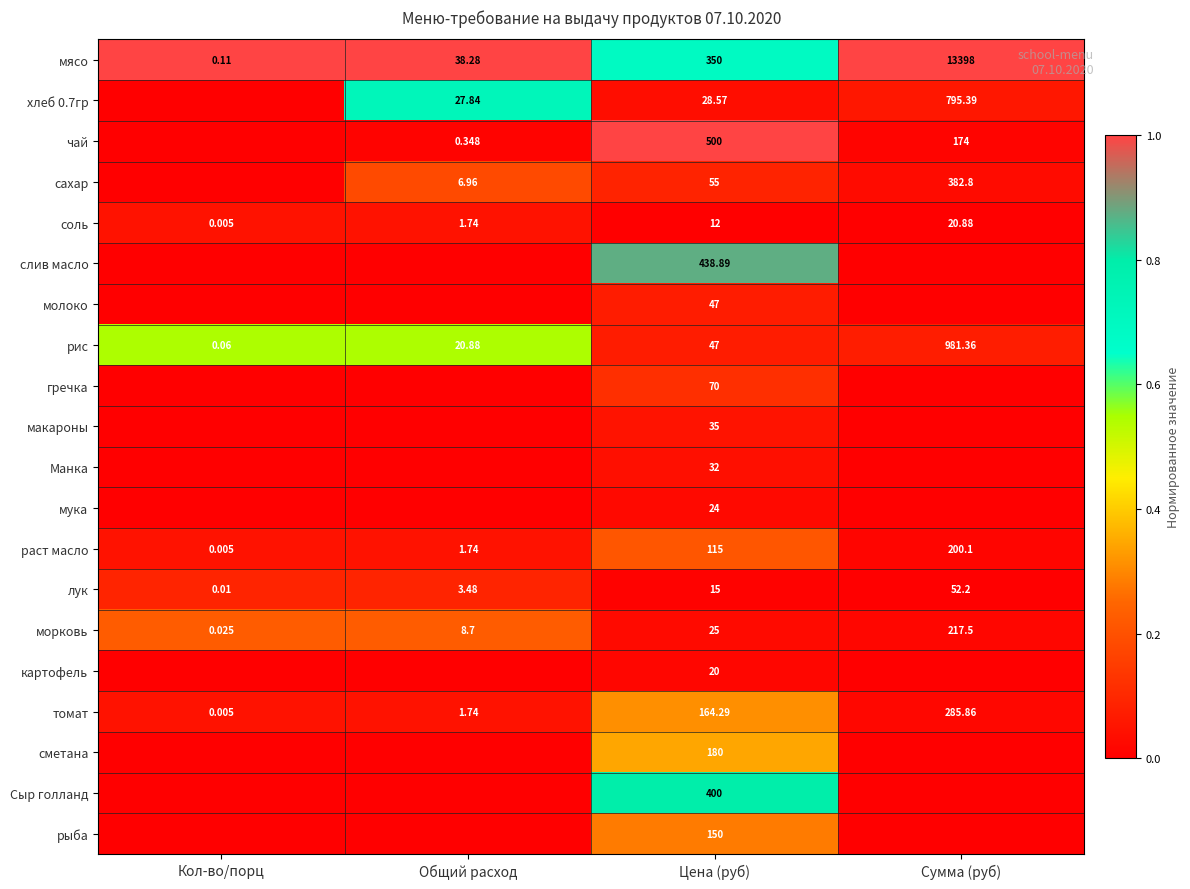

True or false: мясо has a value of 0.1 at Цена (руб).

False